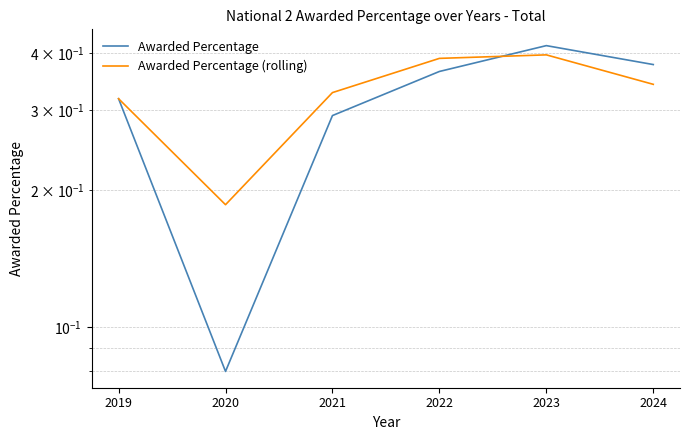

How many lines are shown in the chart?

2